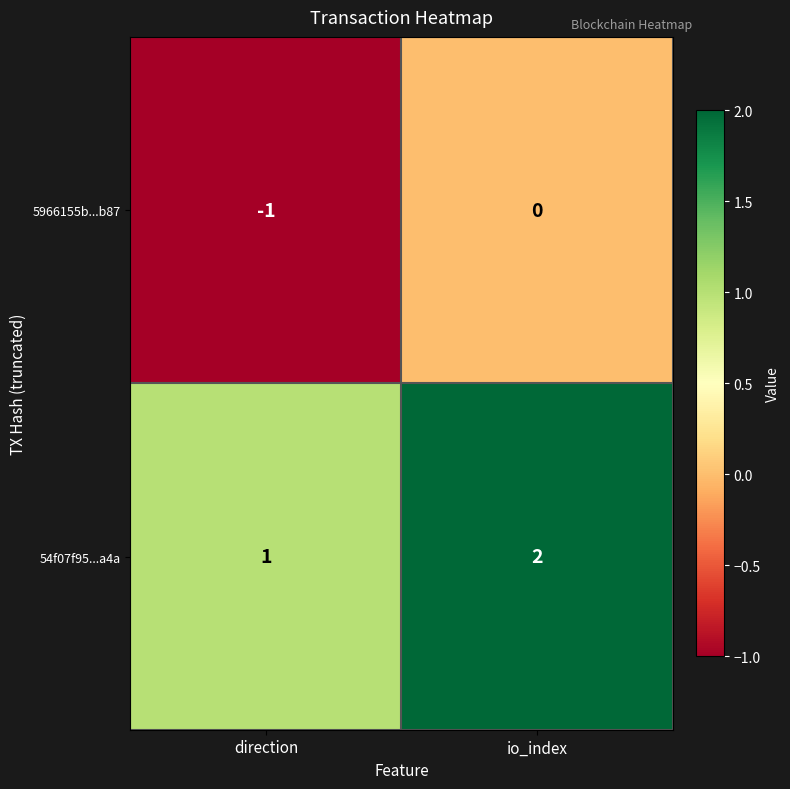

Which category has the lowest value in the 5966155b...b87 series?

direction